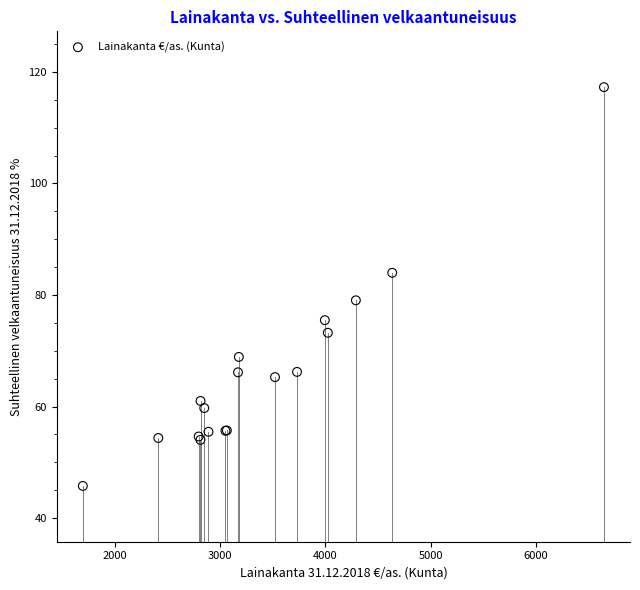

What Y value in the scatter plot is closest to 81?

79.1